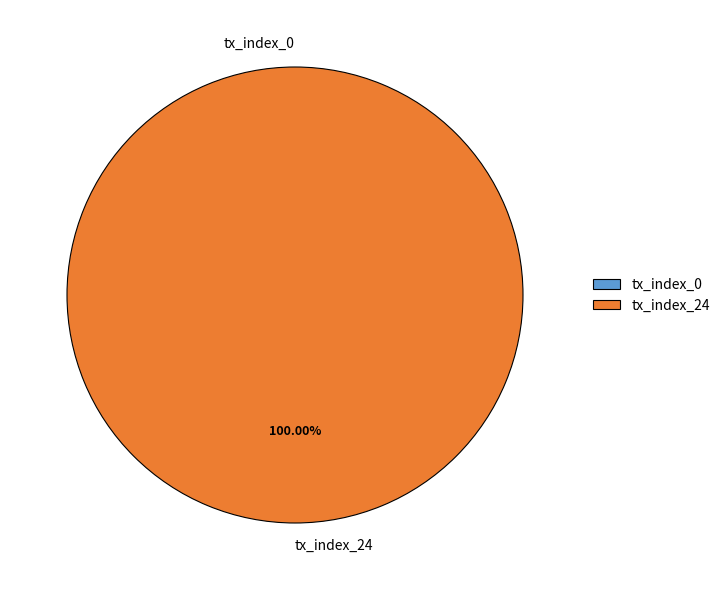

Which slice is the largest?

tx_index_24